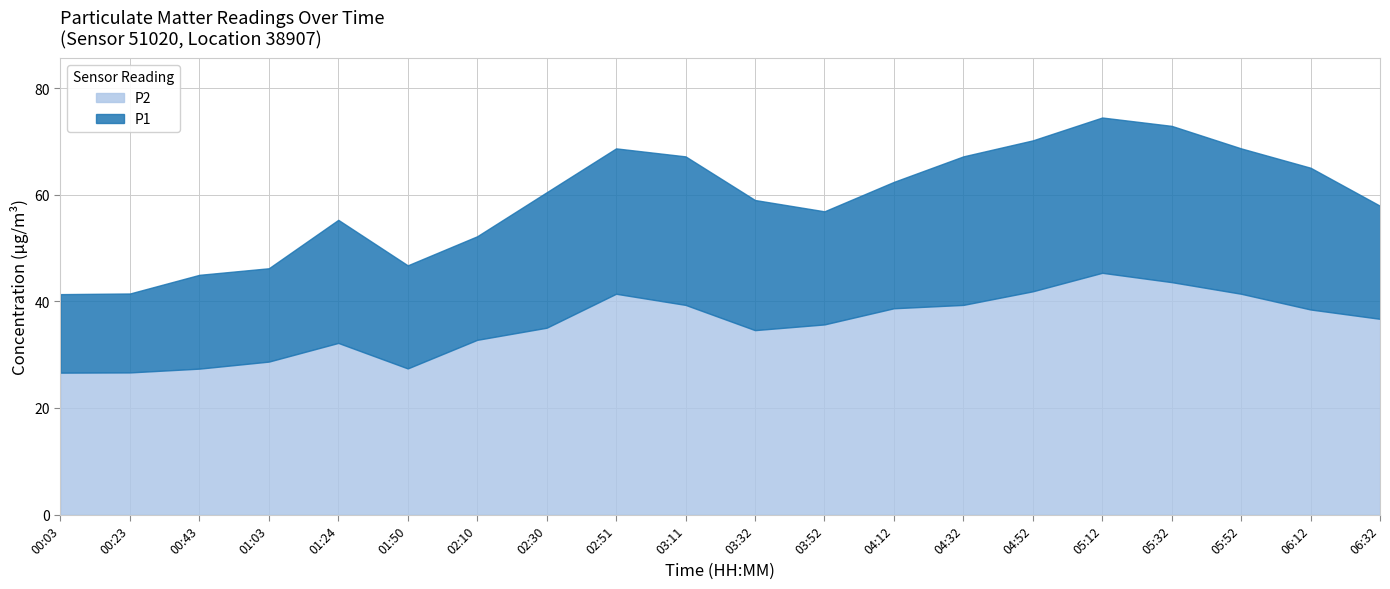

Which has a higher value, 02:30 or 02:10?

02:30